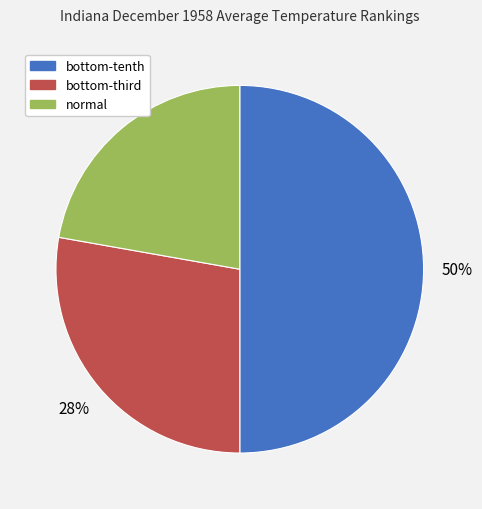

To the nearest percent, what portion does normal represent?

22%